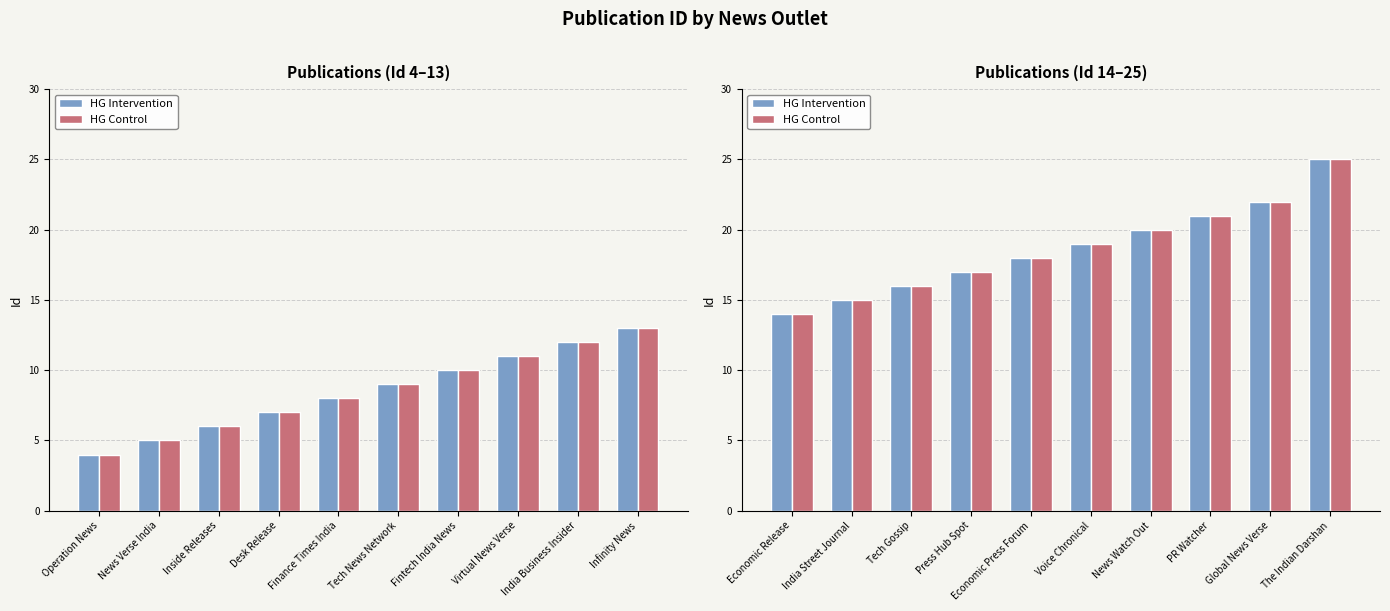

What is the label of the 3rd bar from the left?

Tech Gossip